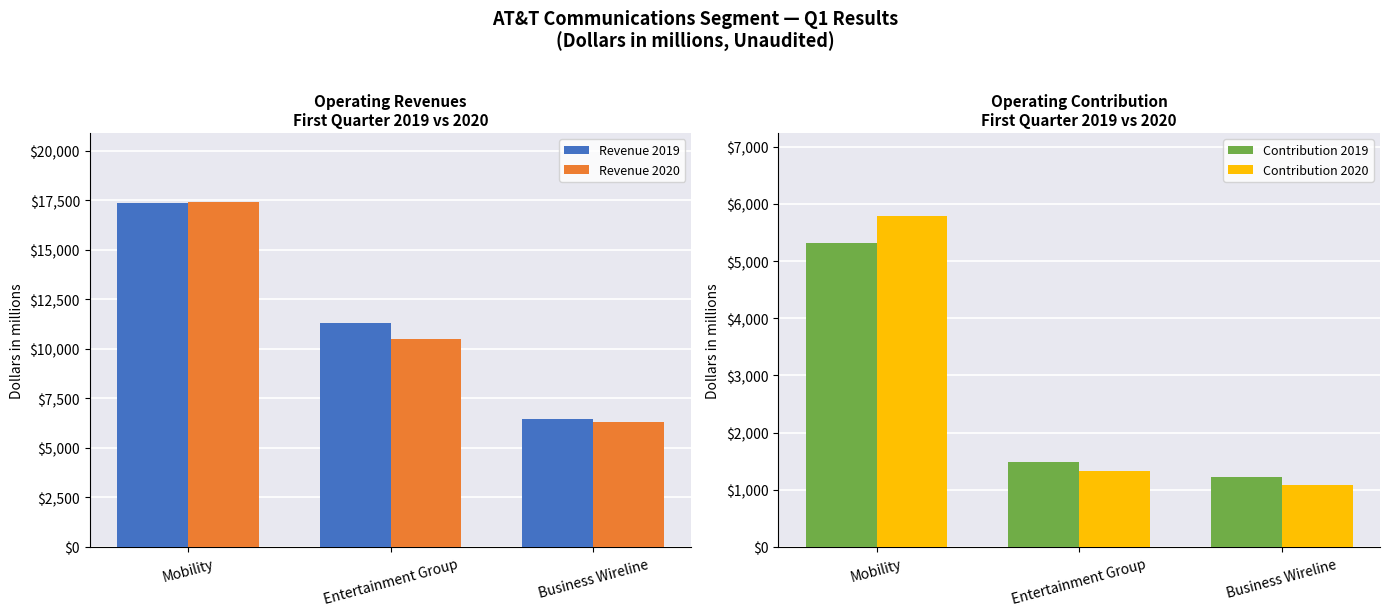

Read the Revenue 2020 value at Mobility, to the nearest 100.

17400